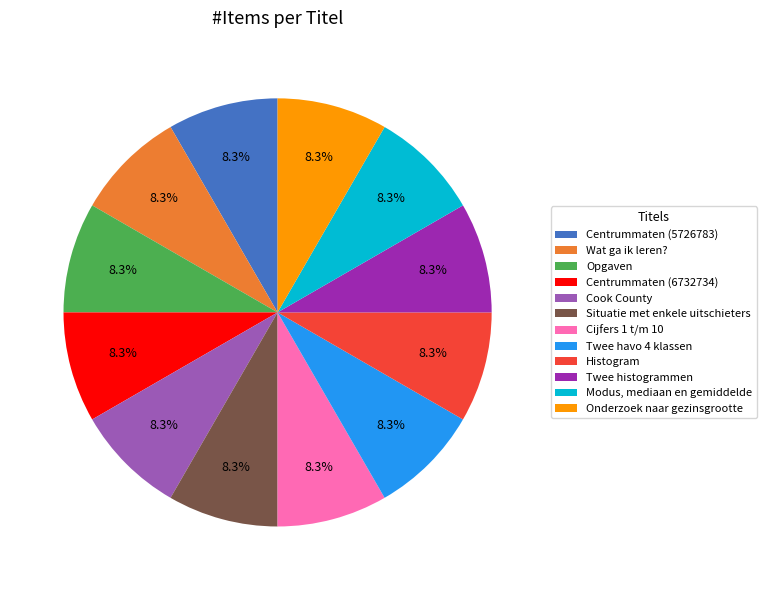

What is the ratio of the value at Centrummaten (5726783) to the value at Twee histogrammen?

1.0